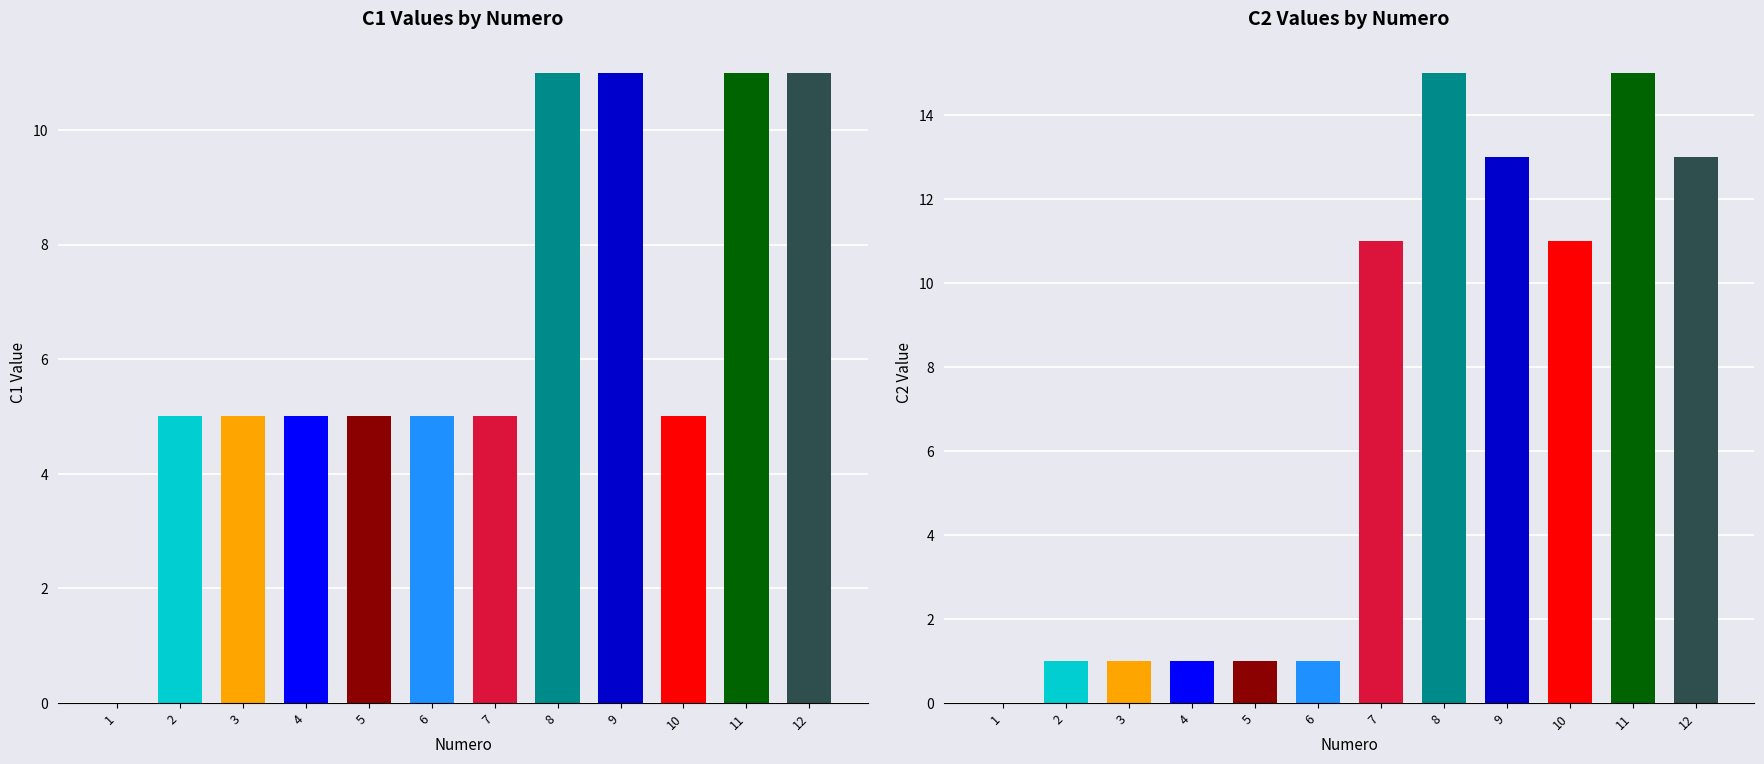

What is the total value across all series at 9?

52